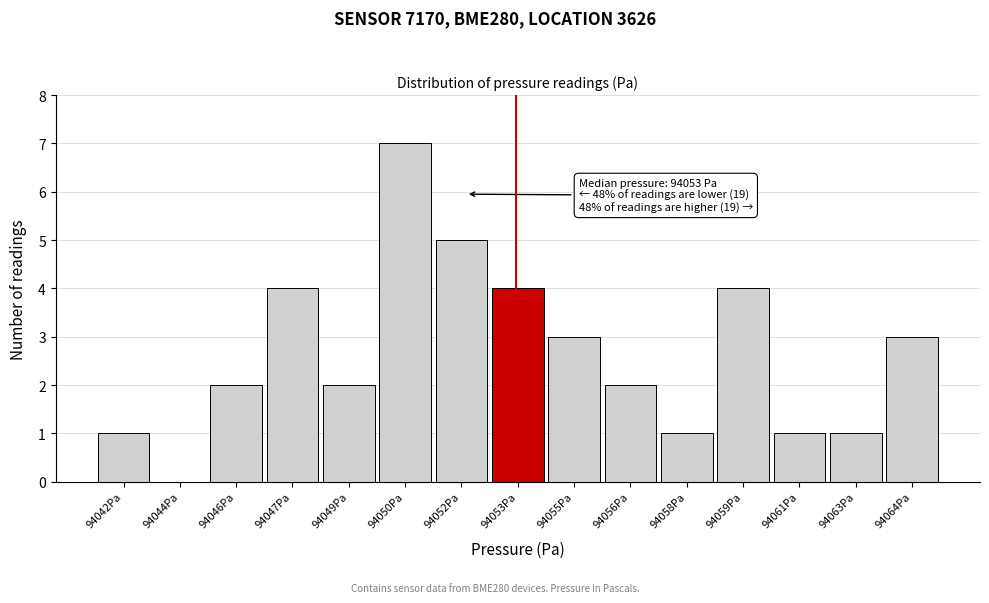

Reading left to right, list all the values displayed in this chart.

94042Pa=1	94044Pa=0	94046Pa=2	94047Pa=4	94049Pa=2	94050Pa=7	94052Pa=5	94053Pa=4	94055Pa=3	94056Pa=2	94058Pa=1	94059Pa=4	94061Pa=1	94063Pa=1	94064Pa=3